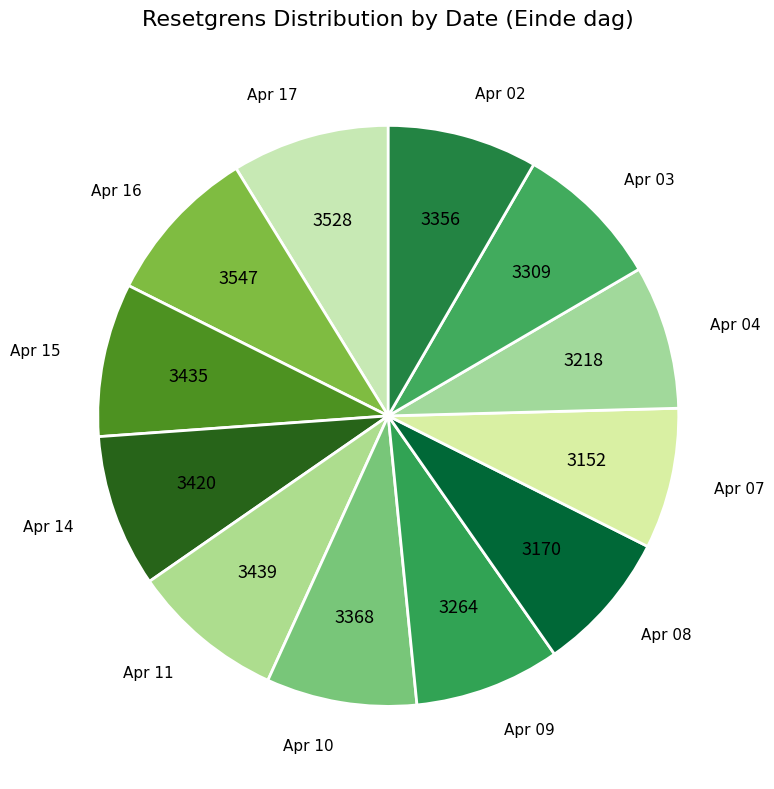

What is the ratio of the value at Apr 03 to the value at Apr 09?

1.0